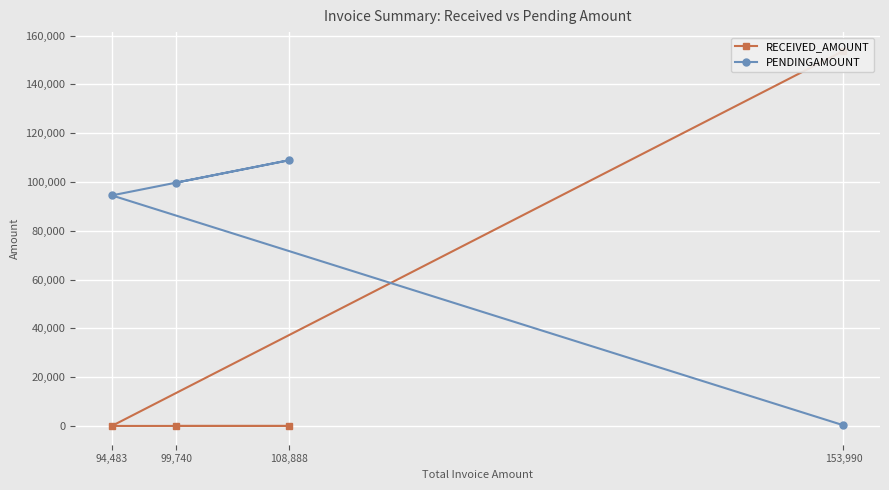

What is the label of the 2nd point from the right?

108,888